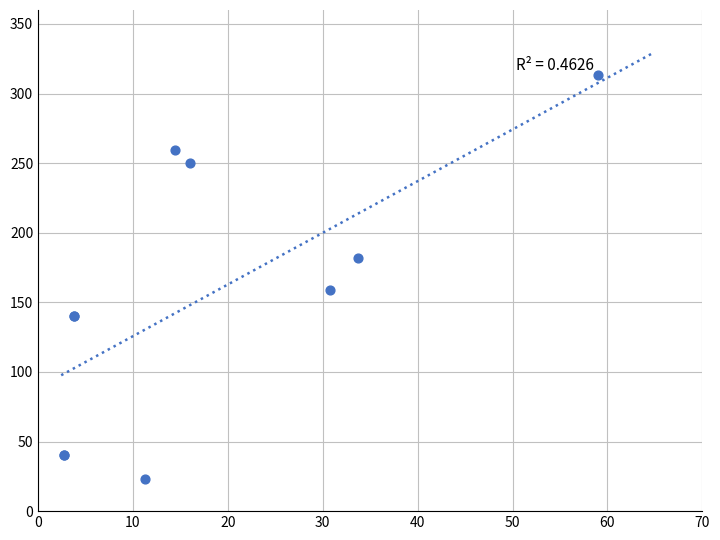

What Y value in the scatter plot is closest to 168?

159.0